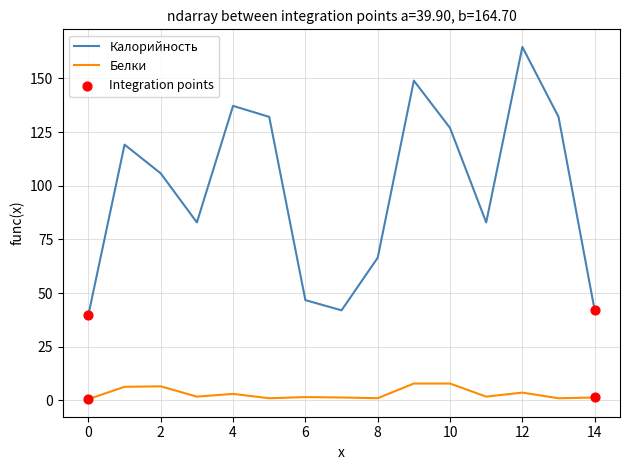

Which series has the largest total across all categories?

Калорийность